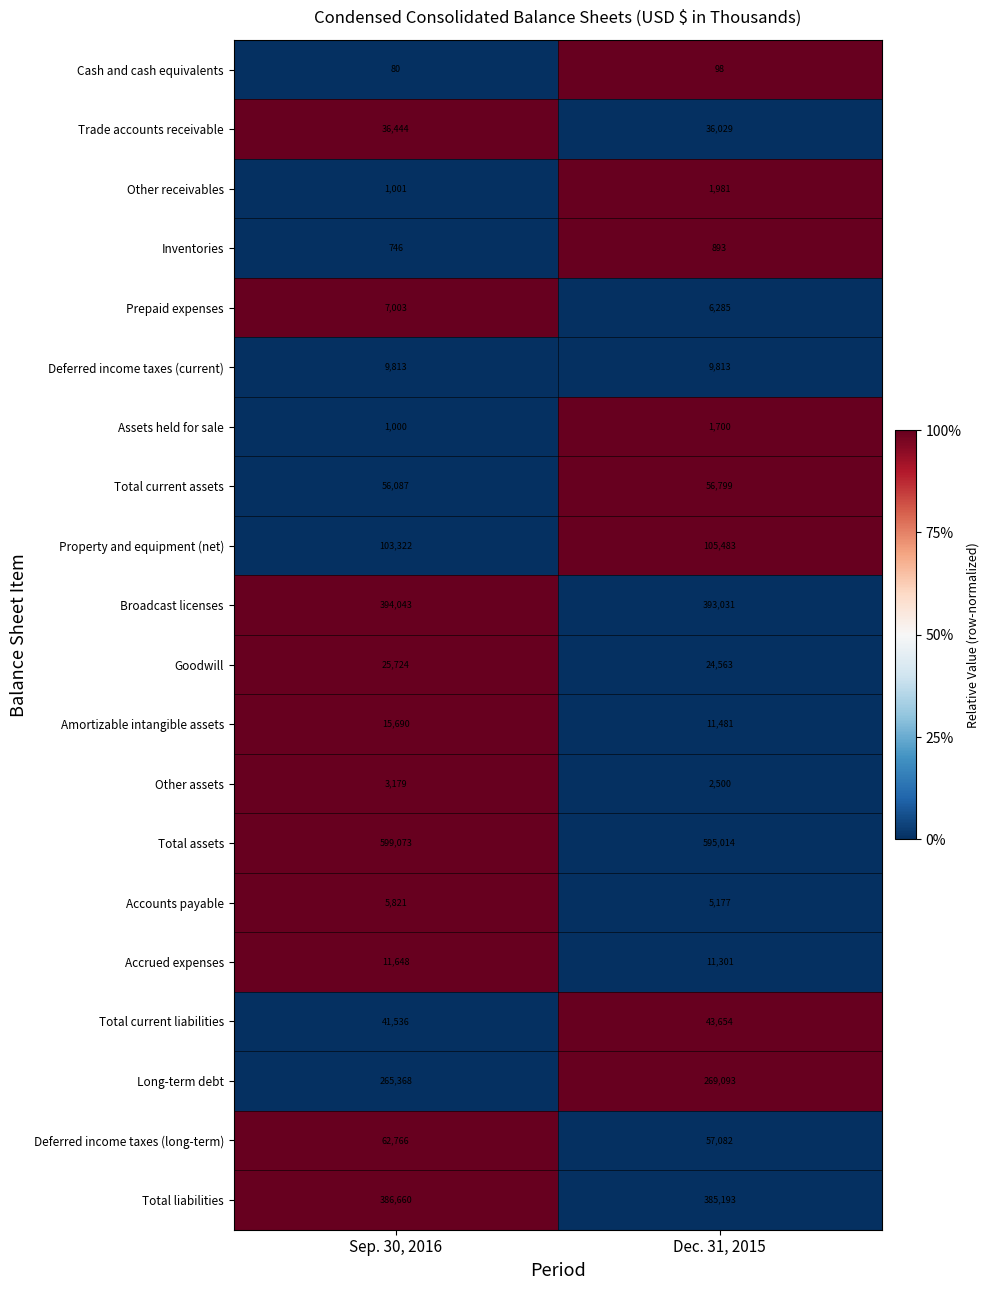

What is the difference between the Long-term debt values at Dec. 31, 2015 and Sep. 30, 2016?

3725